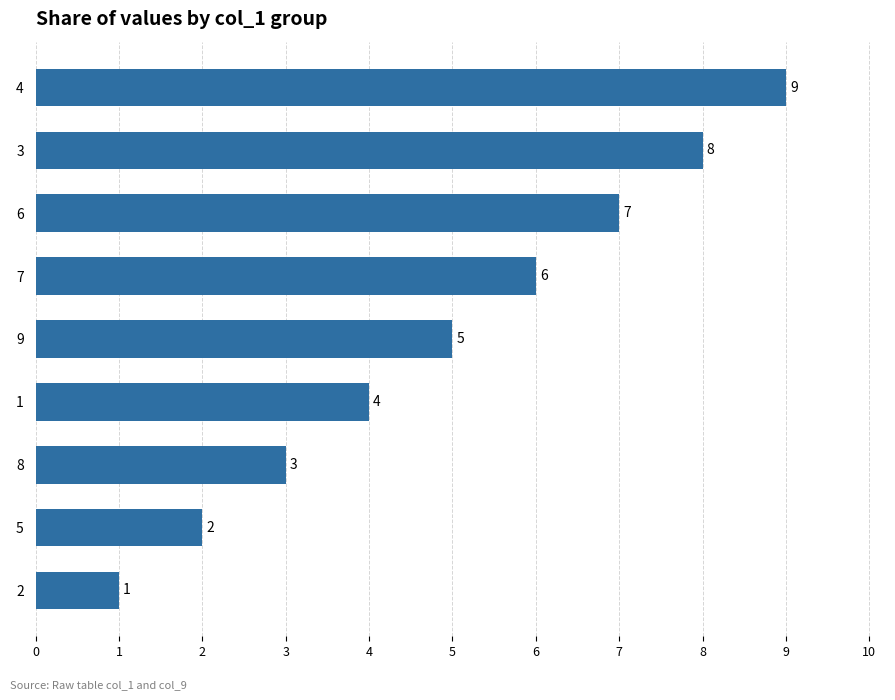

What is the value of the 6th bar from the top?

4